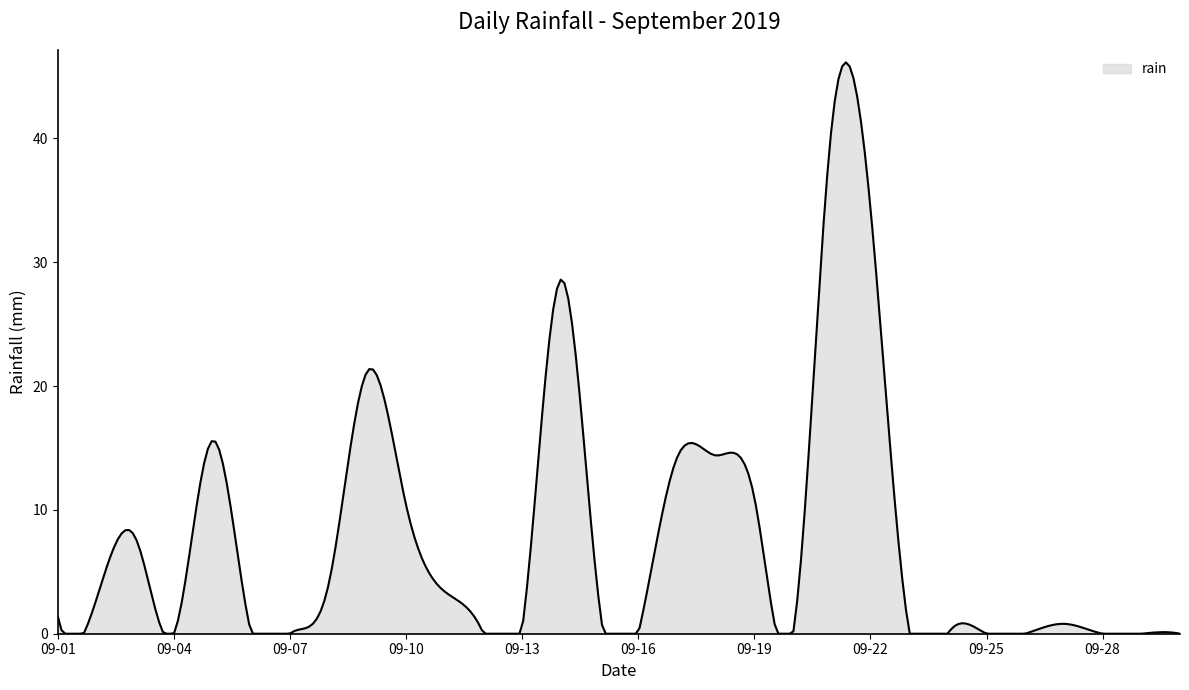

How many lines are shown in the chart?

1